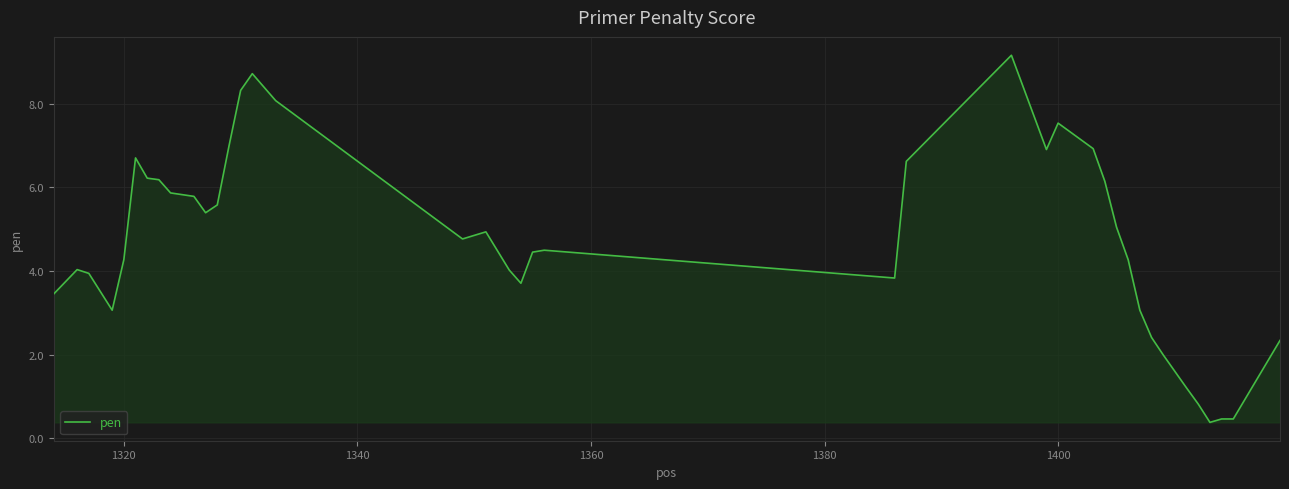

True or false: the data has more than 2 interior local peaks.

True